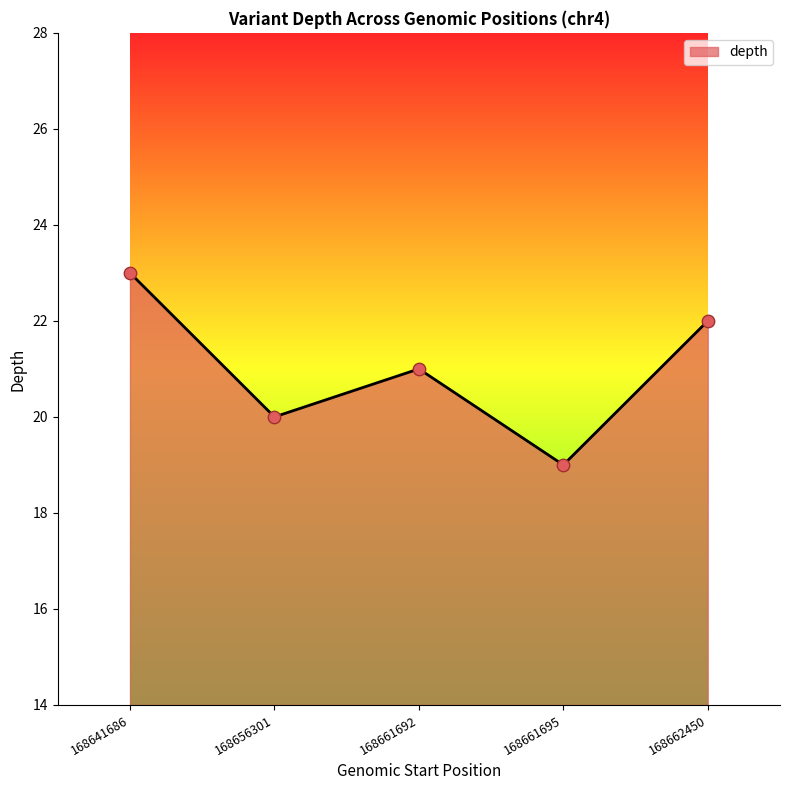

Between 168661692 and 168656301, which is larger?

168661692